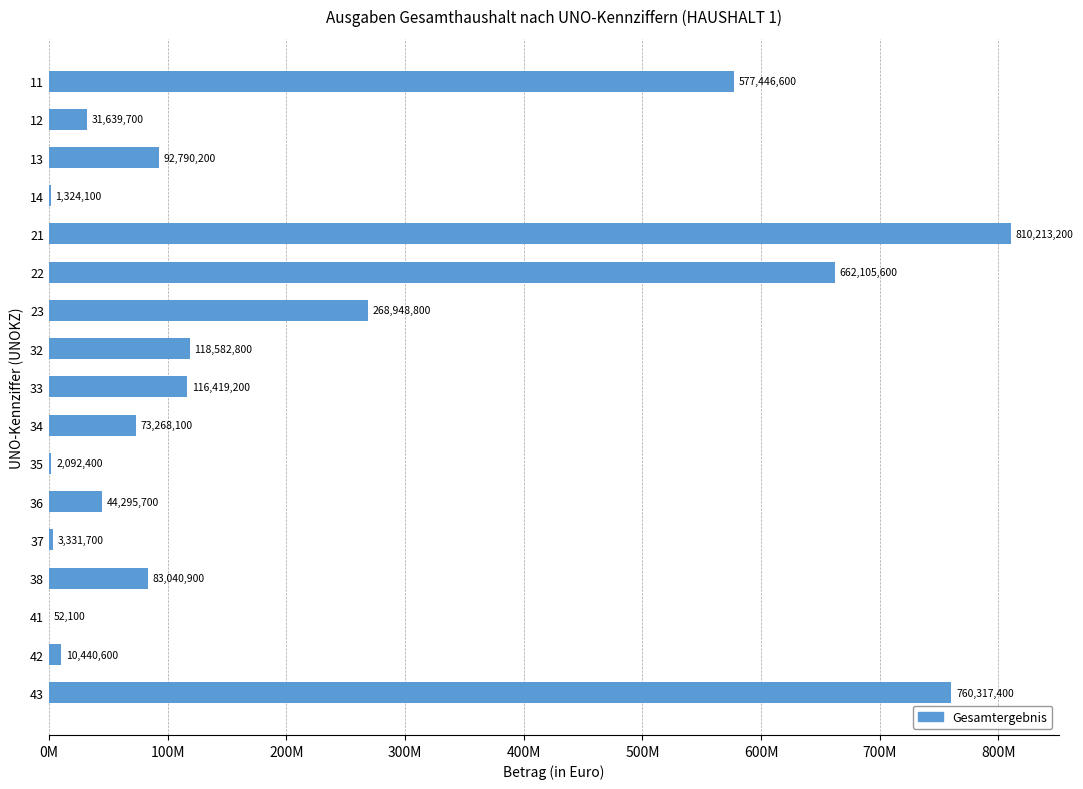

Are the bars grouped side by side (vs. stacked)?

No